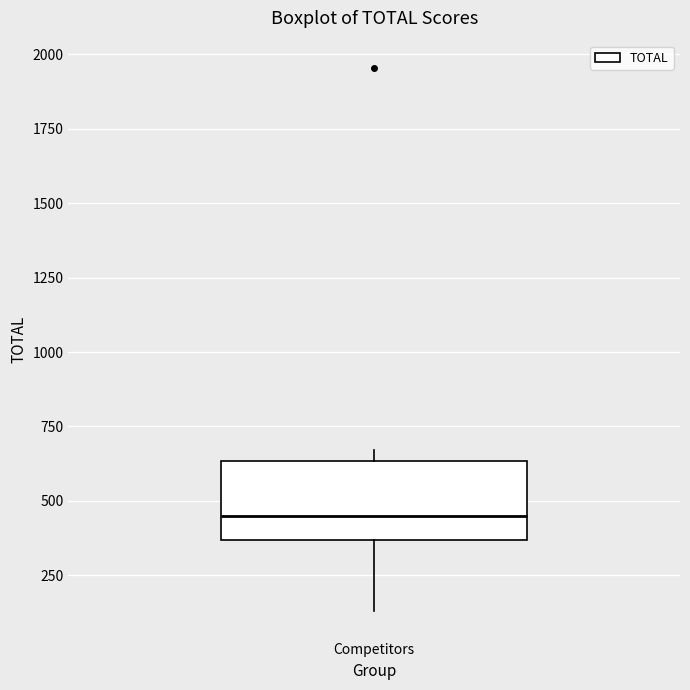

Transcribe this box plot: give where the median line is, the range the box spans, and where the two whiskers end, as read against the y-axis. The values are not printed on the chart, so give them approximately, as read against the axis.

median 450, box 350 to 650, whiskers 150 to 650 (just above the box's upper edge)